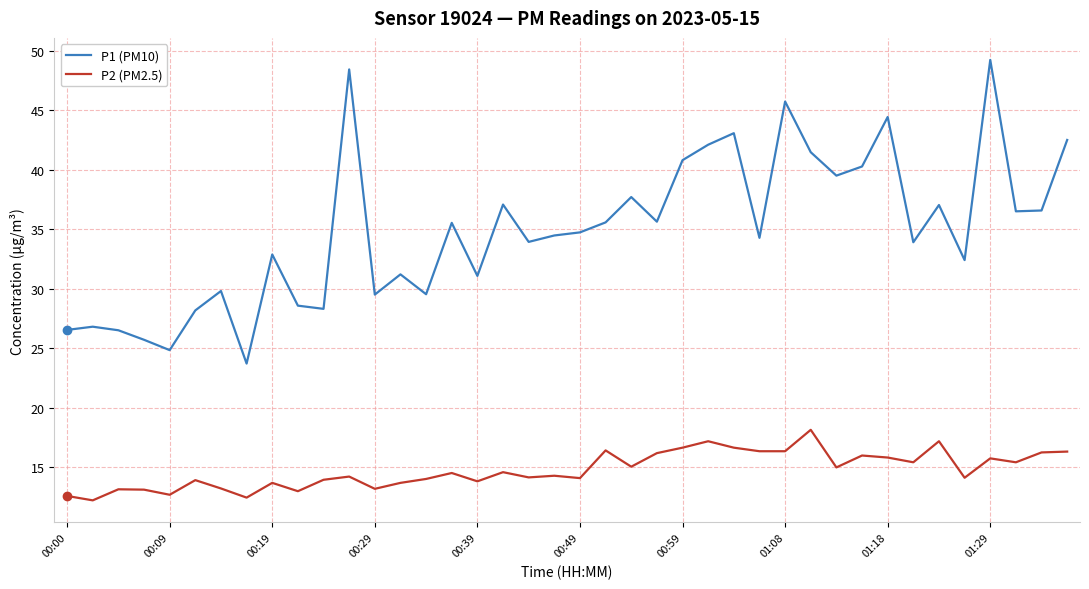

List the series in order of their overall mean, highest first.

P1 (PM10), P2 (PM2.5)